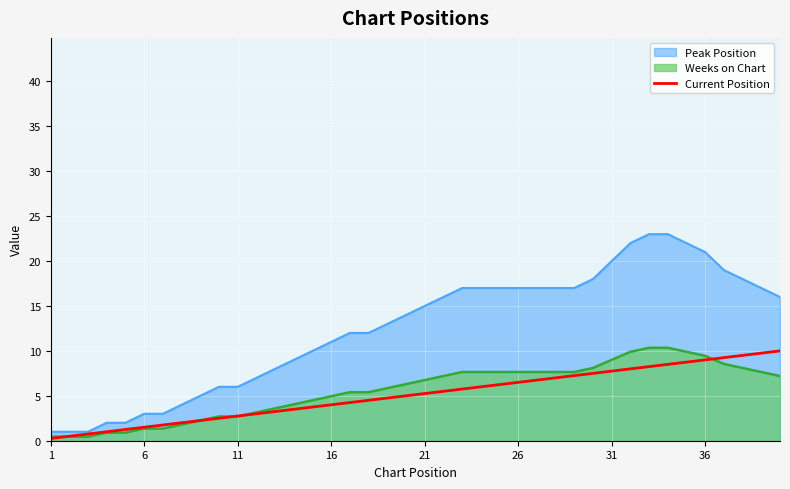

How many categories are shown in the chart?

40